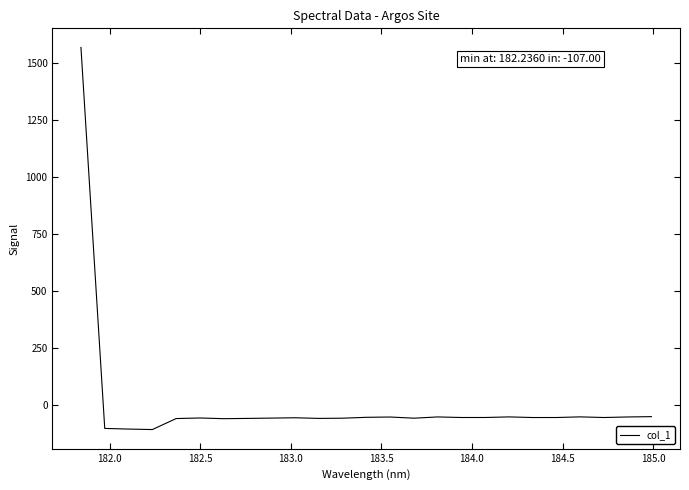

What is the difference between the maximum and minimum values?

1675.0